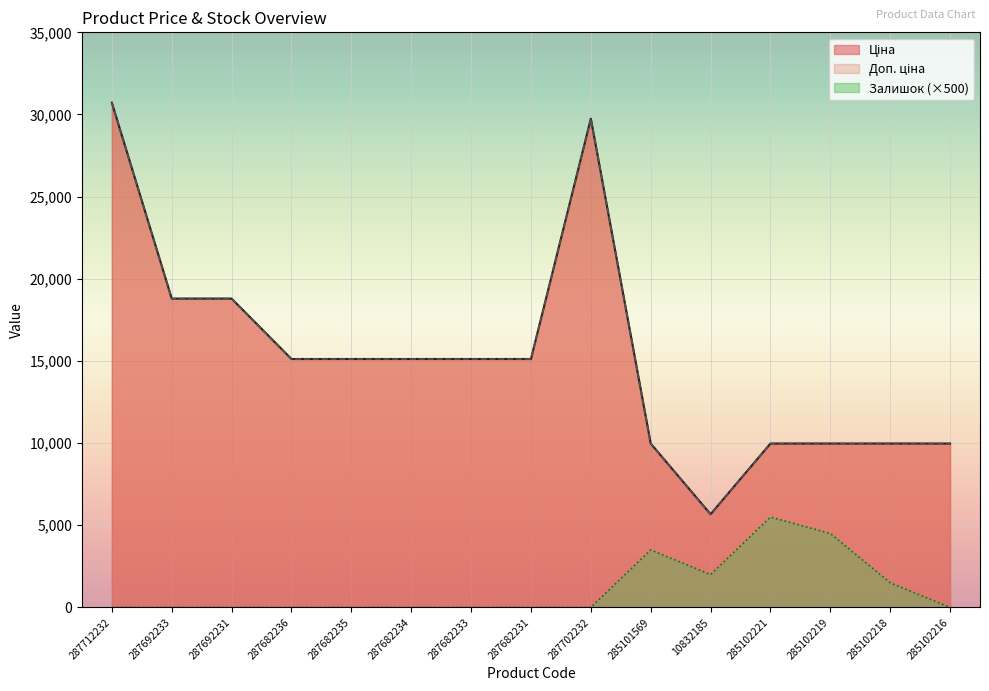

How many lines are shown in the chart?

3